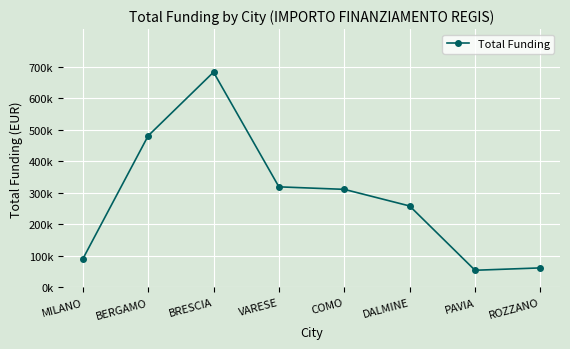

What is the label of the 6th point from the left?

DALMINE